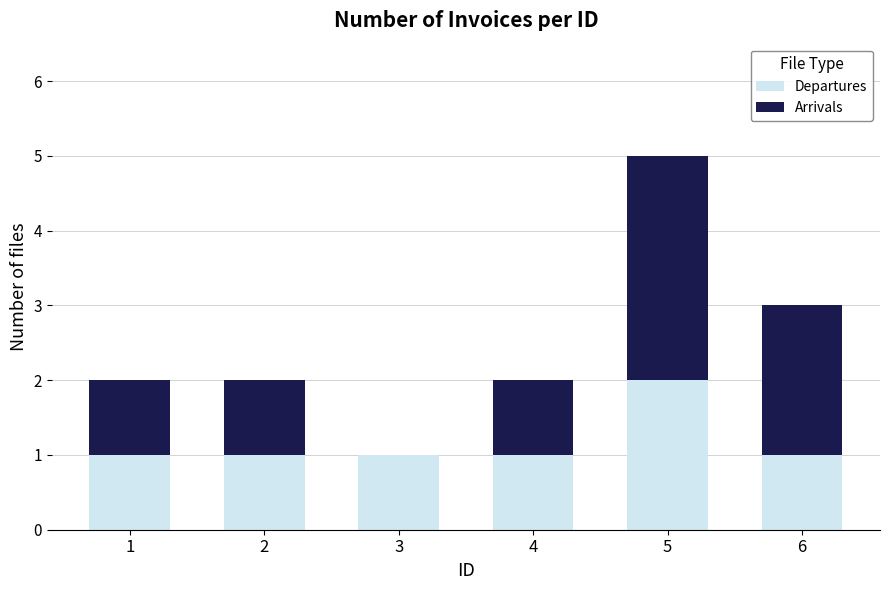

Count the number of data series in this chart.

2